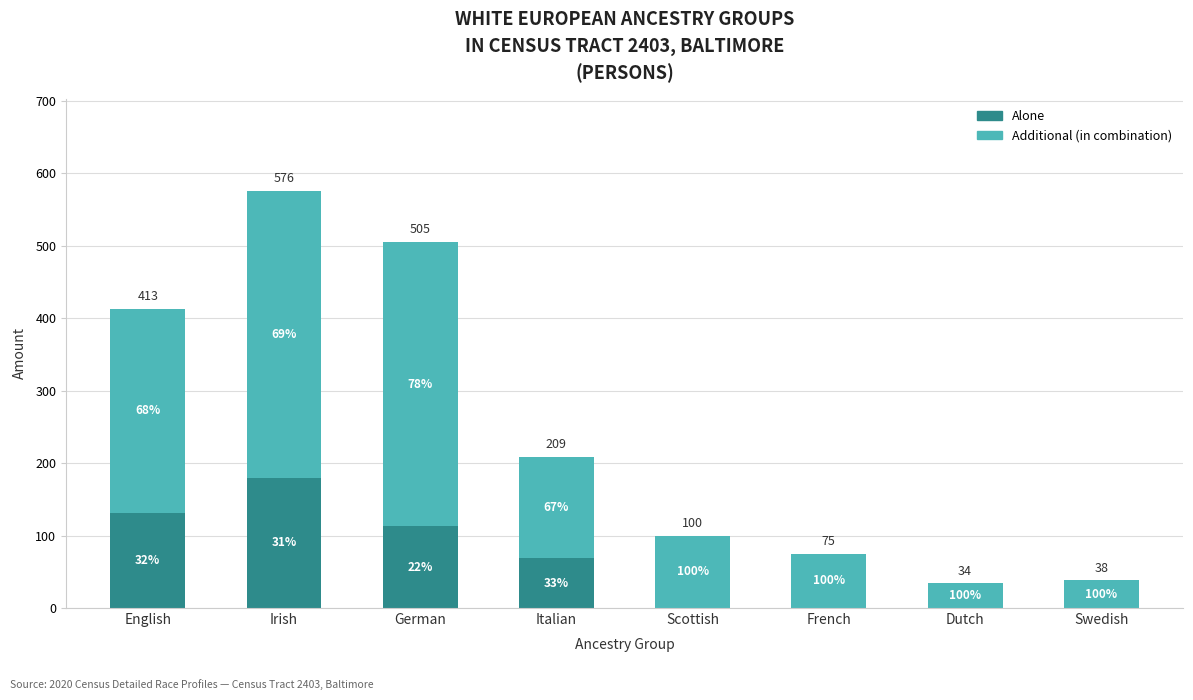

What is the average value of the Alone series?

62